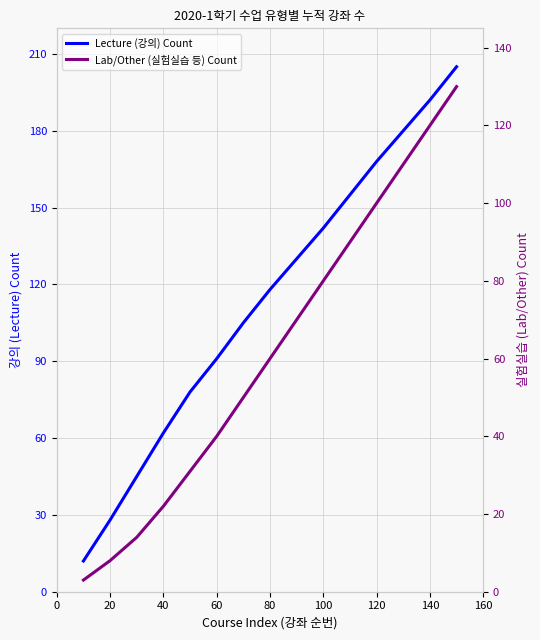

Is this an area chart (filled region under the line)?

No